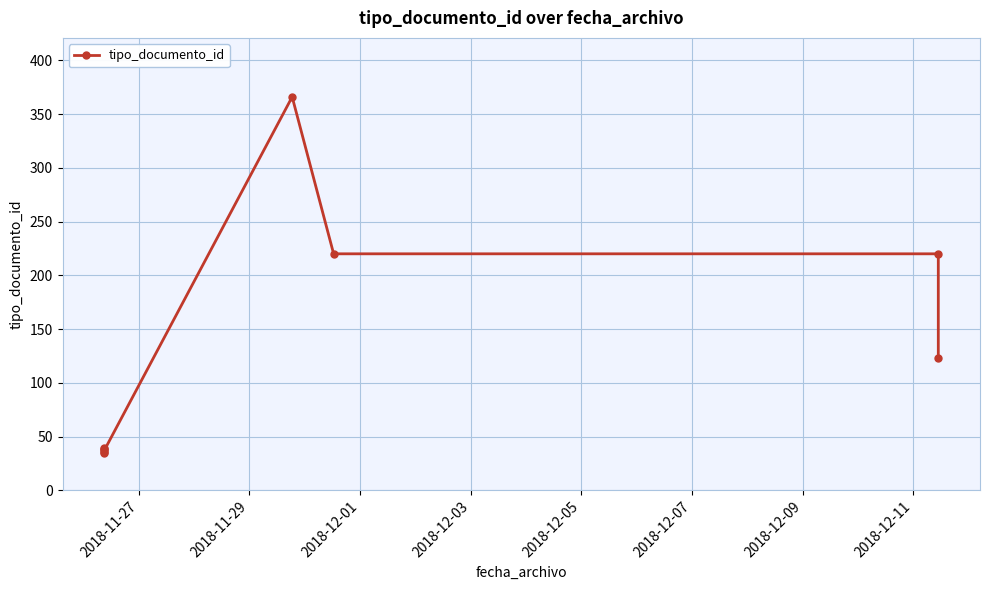

True or false: there are more than 0 points higher than both neighbors.

True